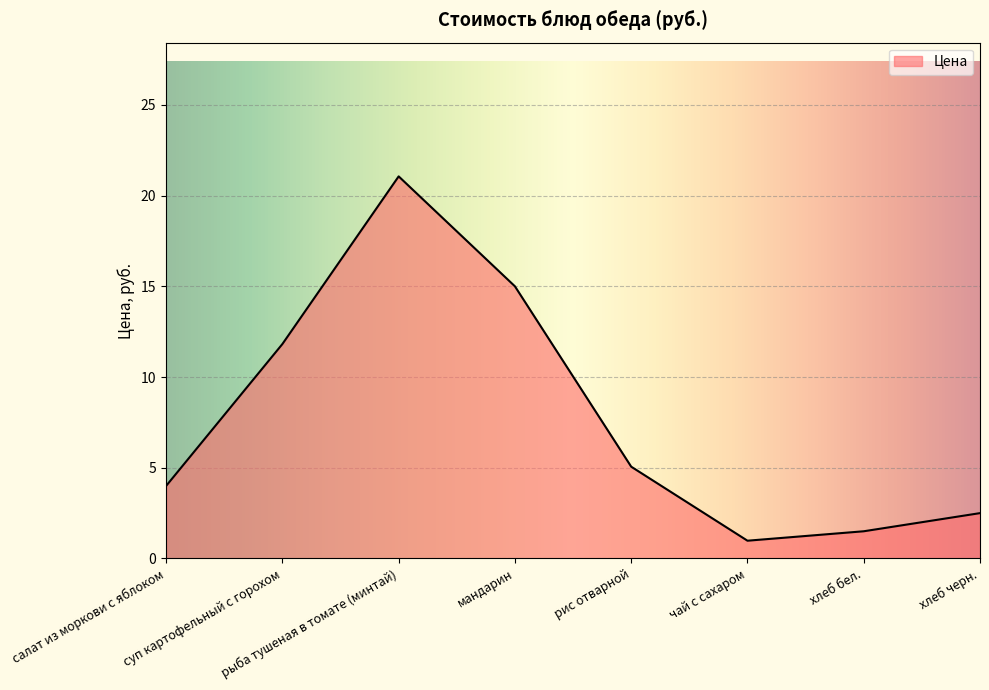

Approximately how many times larger is the value at салат из моркови с яблоком compared to рыба тушеная в томате (минтай)?

0.2